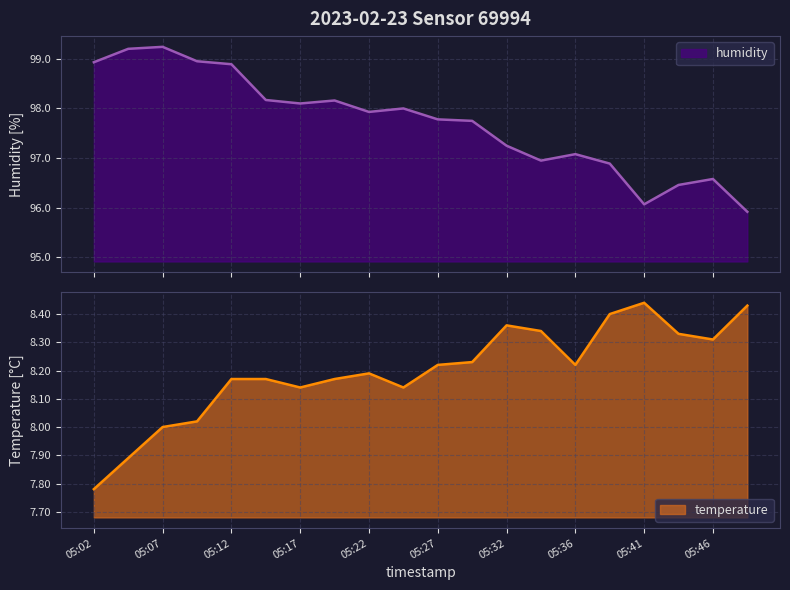

At which category is the sum across all series the highest?

05:07